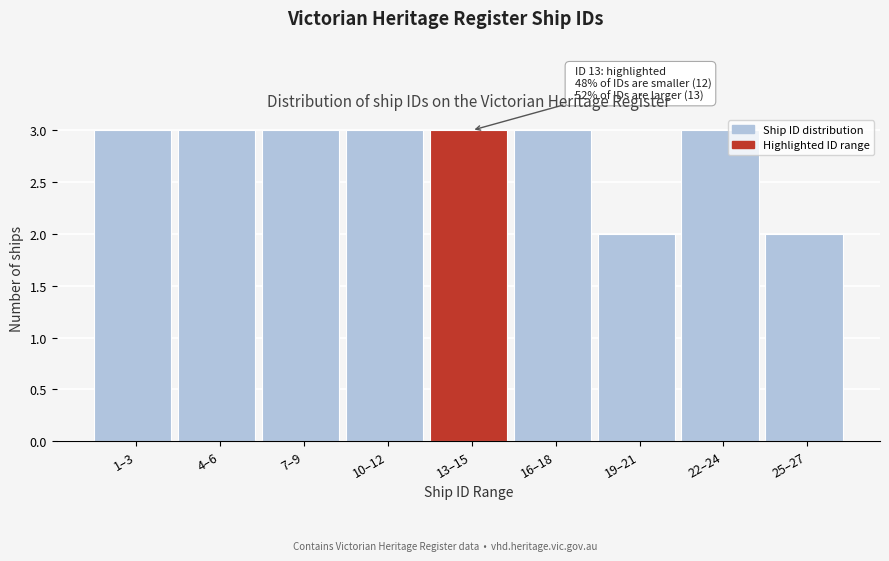

Reading right to left, extract all data points from this chart.

2	3	2	3	3	3	3	3	3